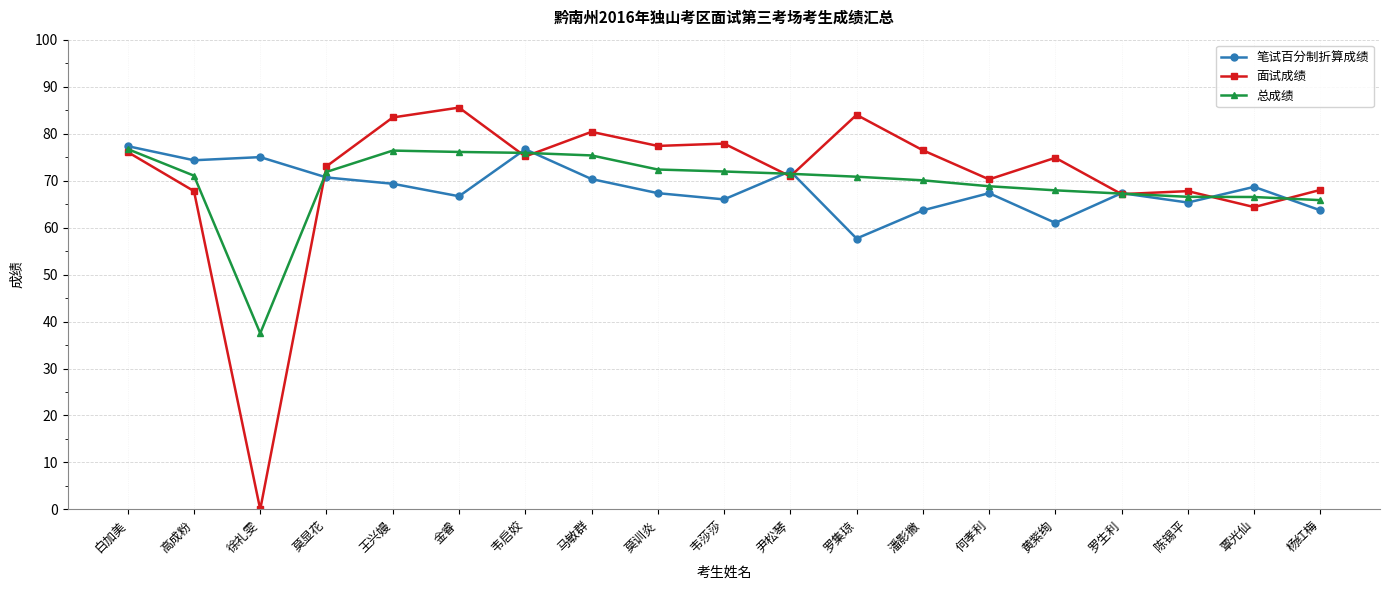

What is the sum of the 总成绩 values at 尹松琴 and 马敏群?

146.8